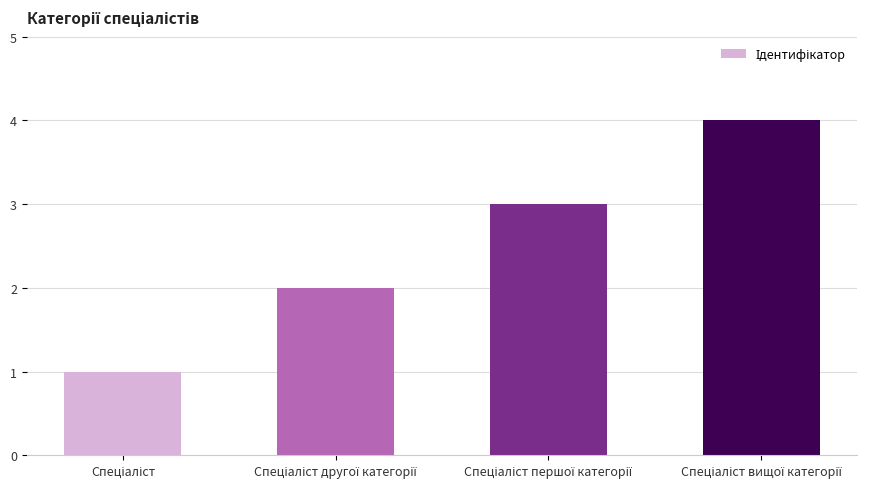

What is the difference between the maximum and minimum values?

3